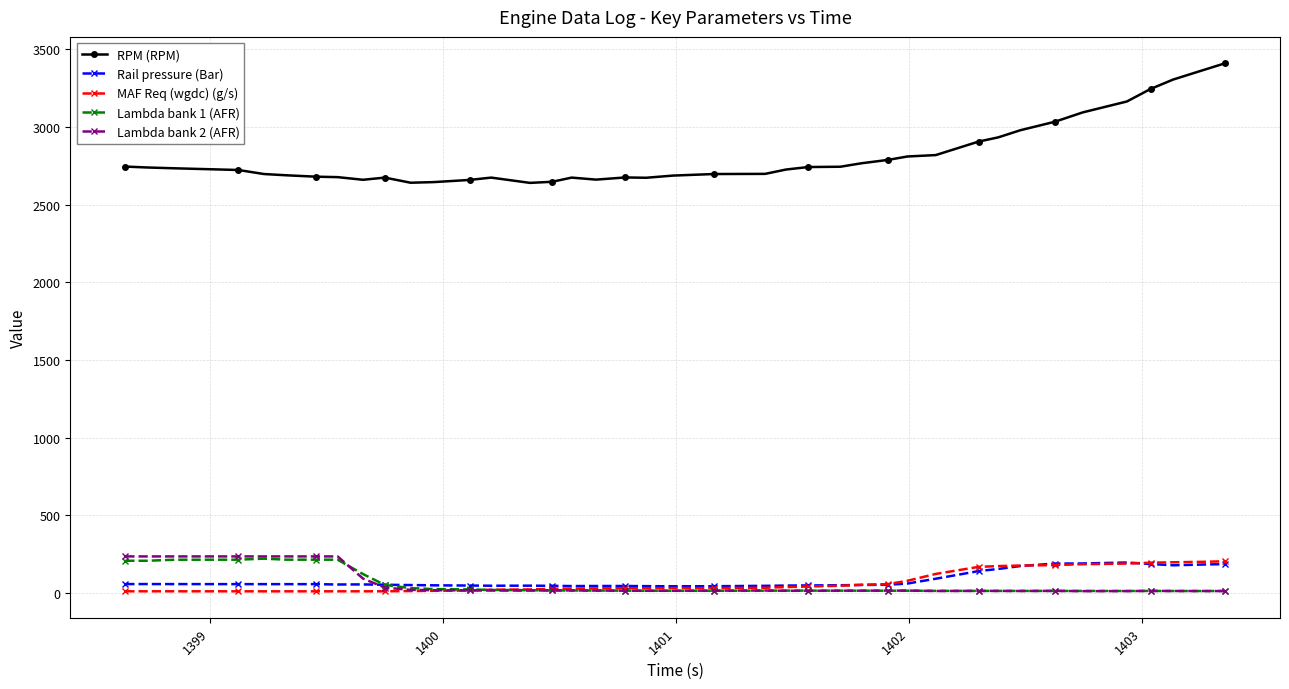

True or false: Lambda bank 1 (AFR) has more than 2 points higher than both neighbors.

True